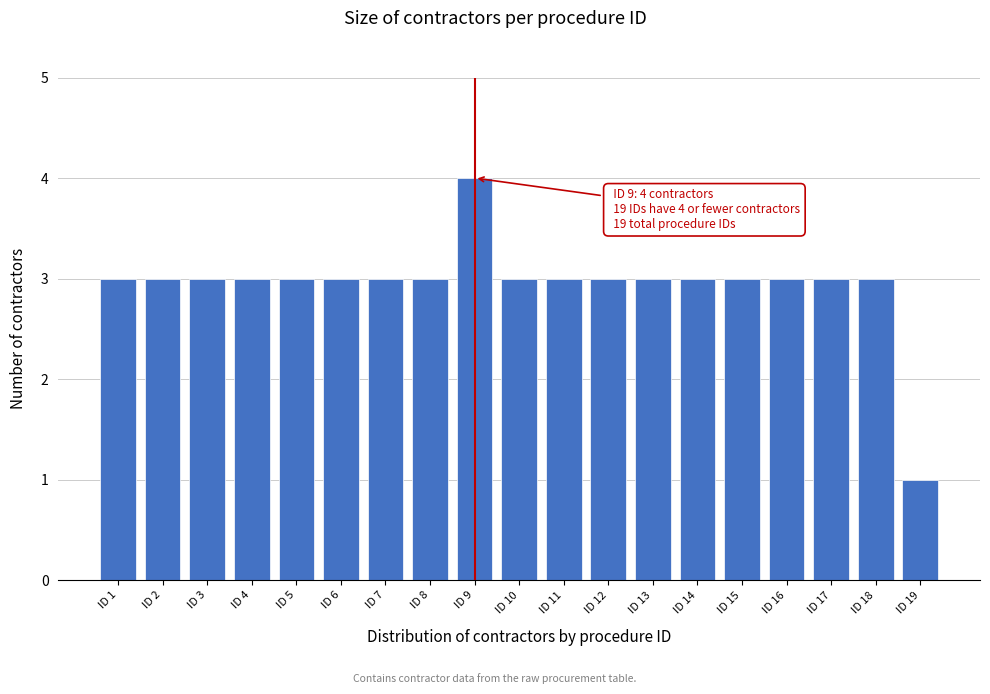

Reading left to right, transcribe all the data shown in this chart.

ID 1=3	ID 2=3	ID 3=3	ID 4=3	ID 5=3	ID 6=3	ID 7=3	ID 8=3	ID 9=4	ID 10=3	ID 11=3	ID 12=3	ID 13=3	ID 14=3	ID 15=3	ID 16=3	ID 17=3	ID 18=3	ID 19=1